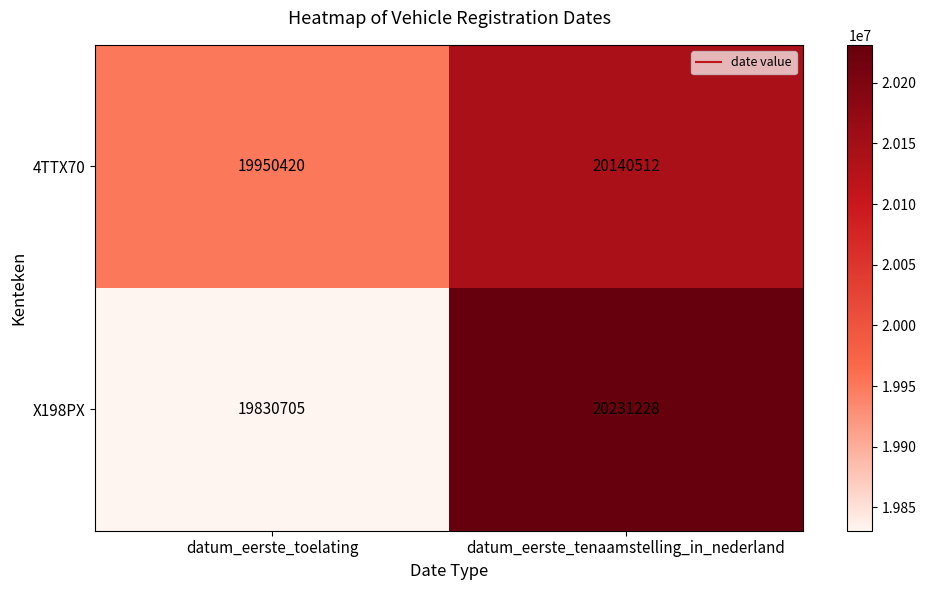

How many categories are shown in the chart?

2